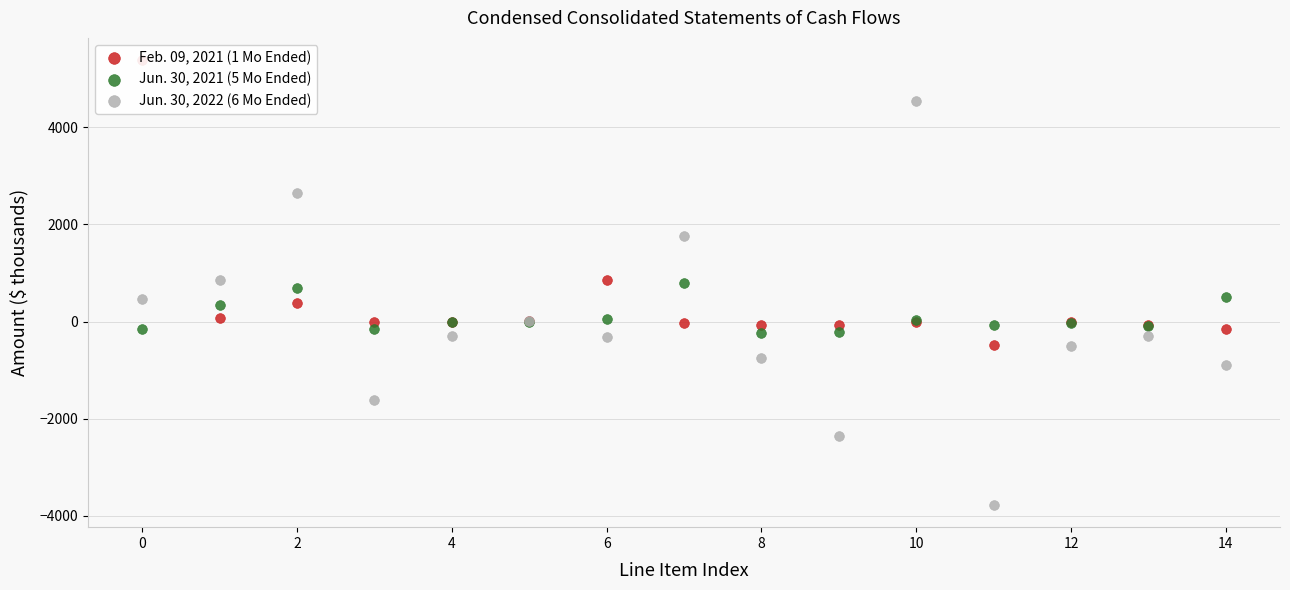

At how many categories does at least one series exceed 3062?

2